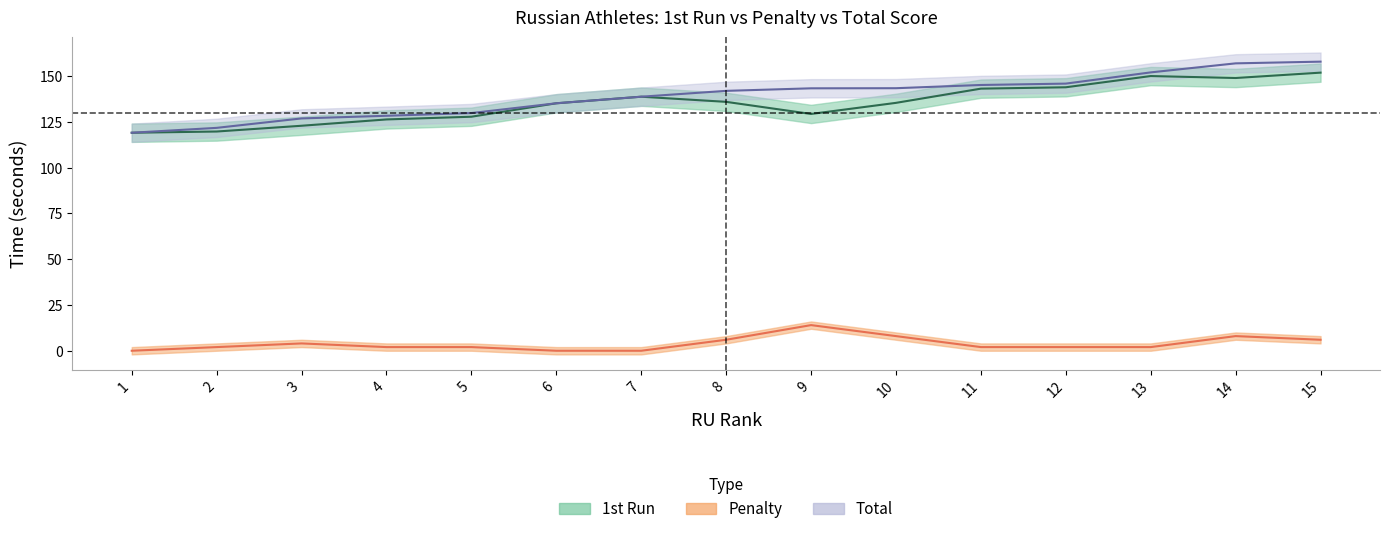

What is the lowest value of the Total series?

119.0